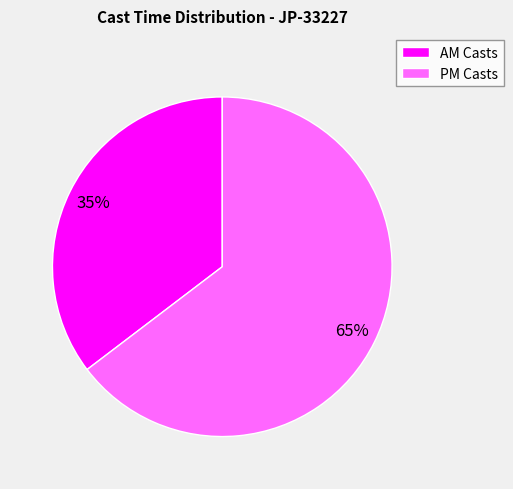

How many segments does this pie chart have?

2